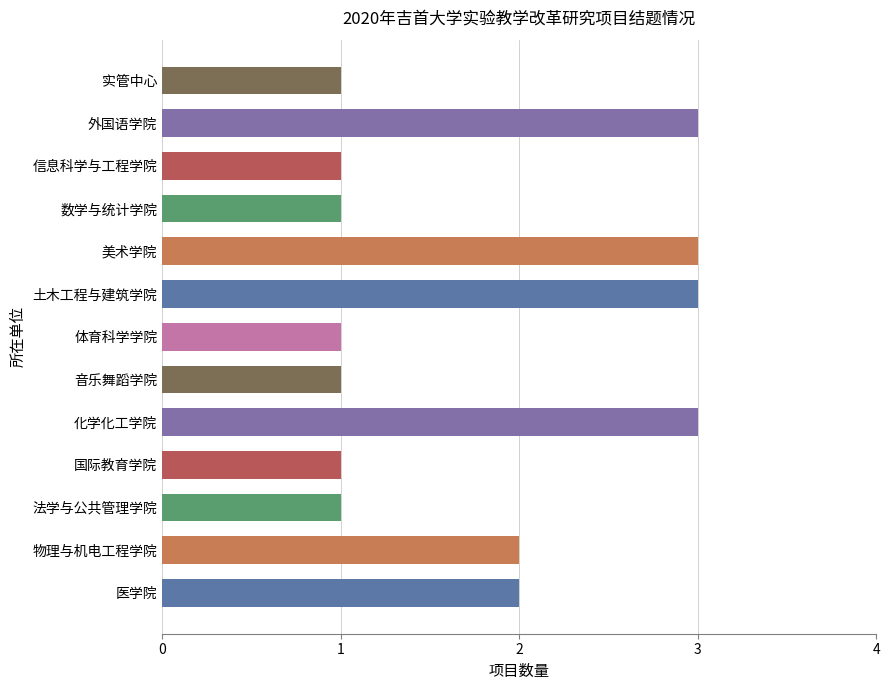

How many categories are shown in the chart?

13